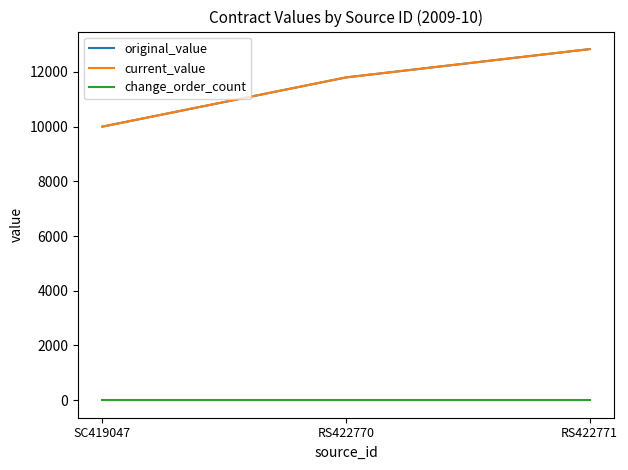

What is the label of the 1st point from the left?

SC419047